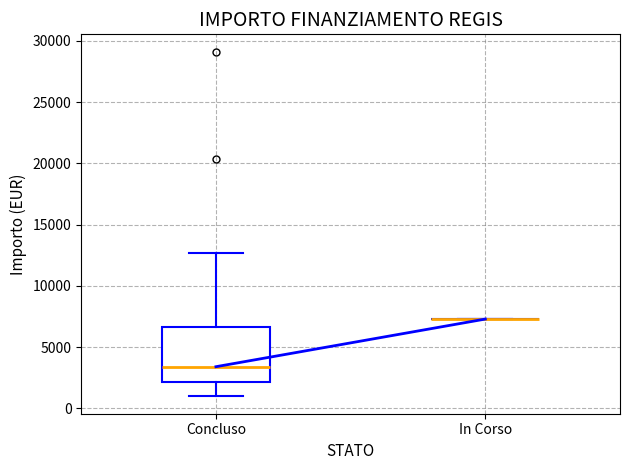

Comparing the boxes themselves (not the whiskers), which one is the tallest?

Concluso